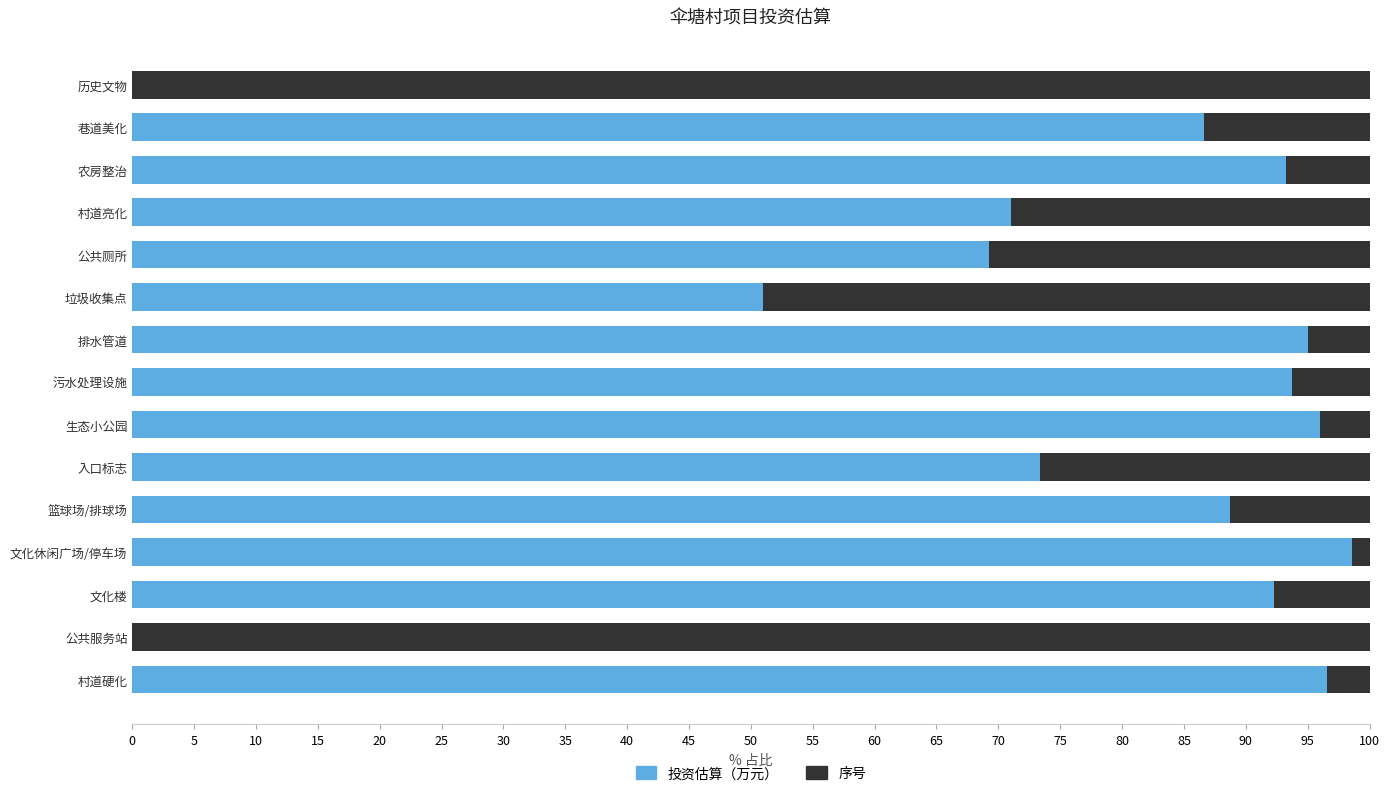

What is the highest value of the 投资估算（万元） series?

98.6